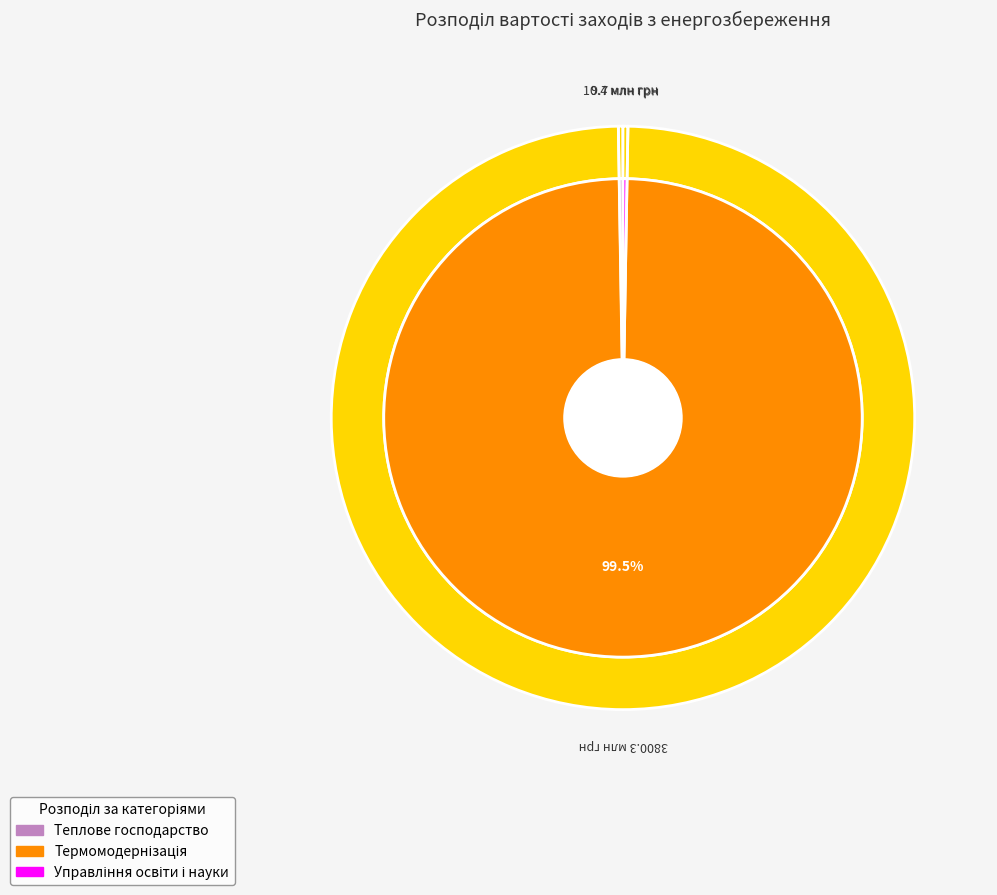

Which has a higher value, Управління освіти і науки or Теплове господарство?

Управління освіти і науки